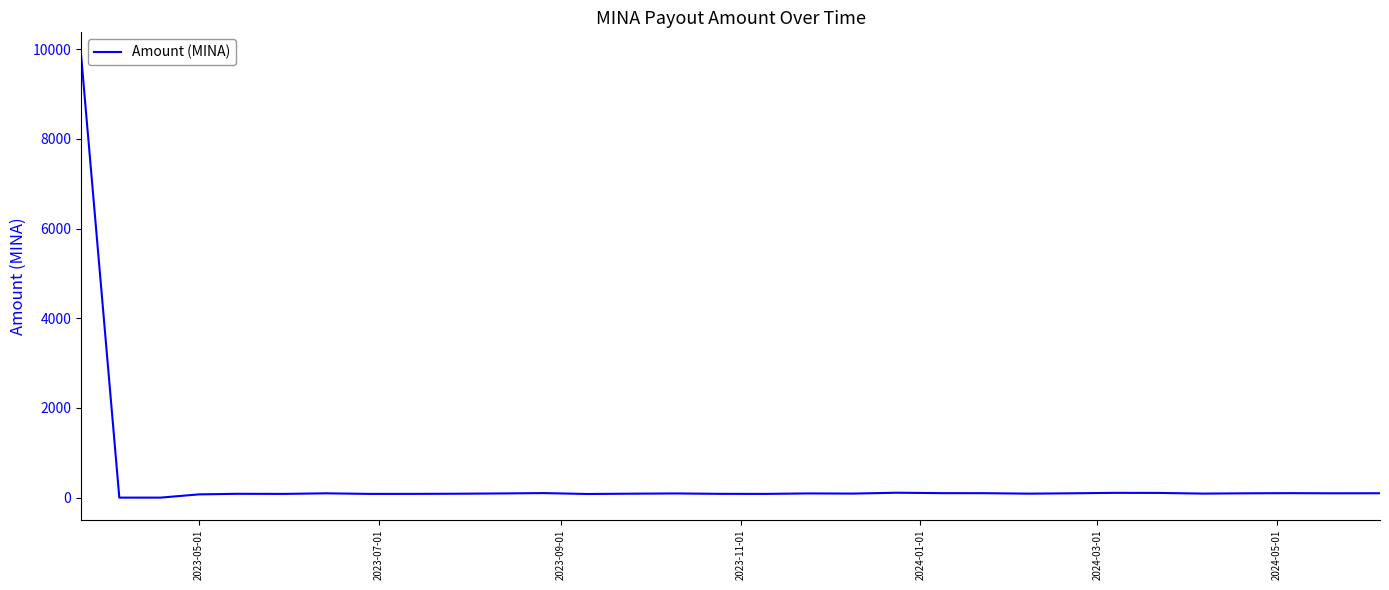

Does the chart have visible grid lines?

No